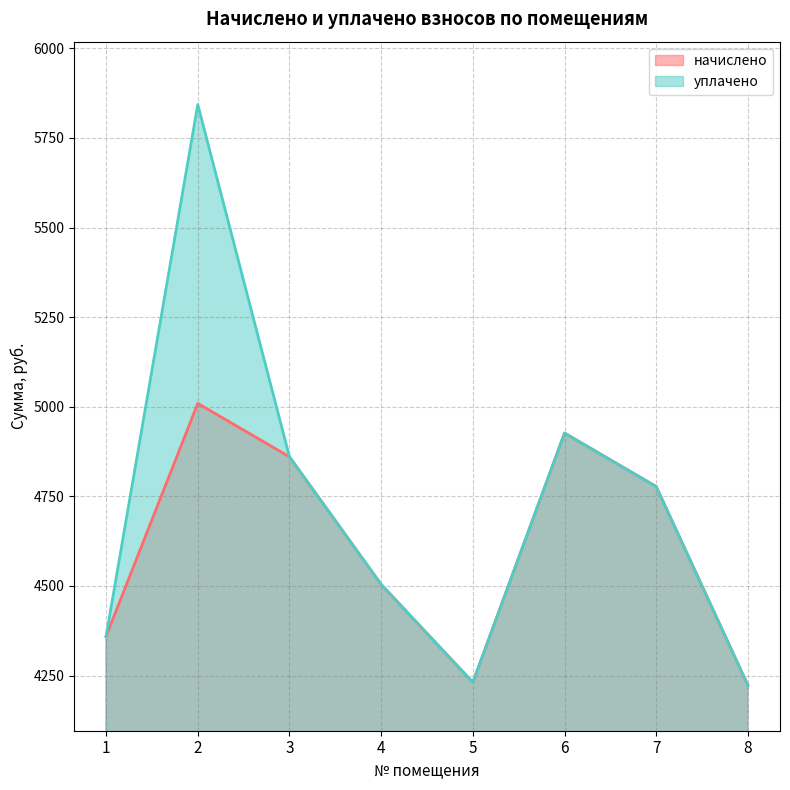

How many lines are shown in the chart?

2